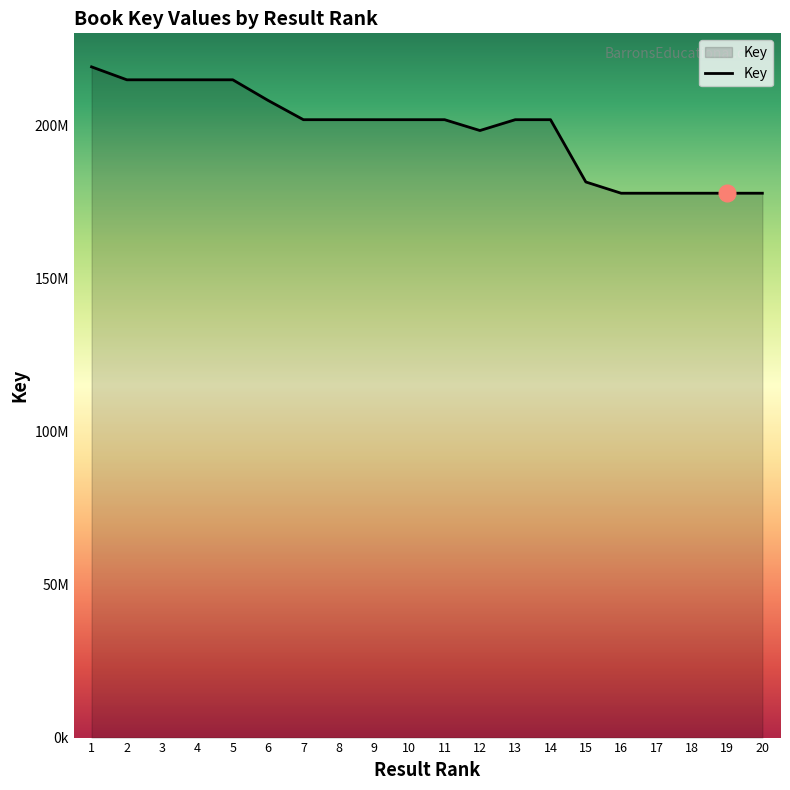

What is the sum of the values at 17 and 14?

379891881